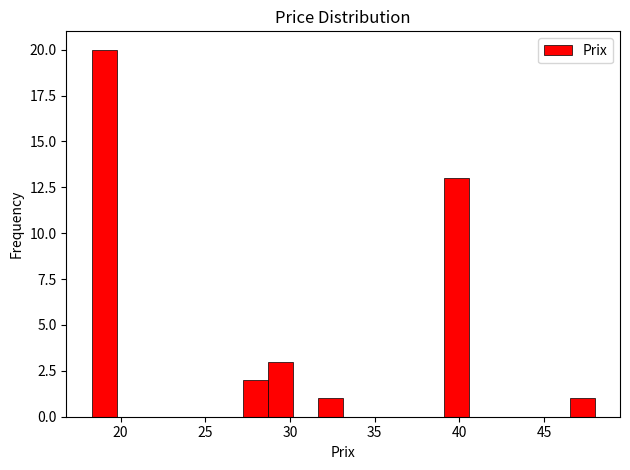

Read against the x-axis, roughly where is the centre of the tallest bar?

19.0